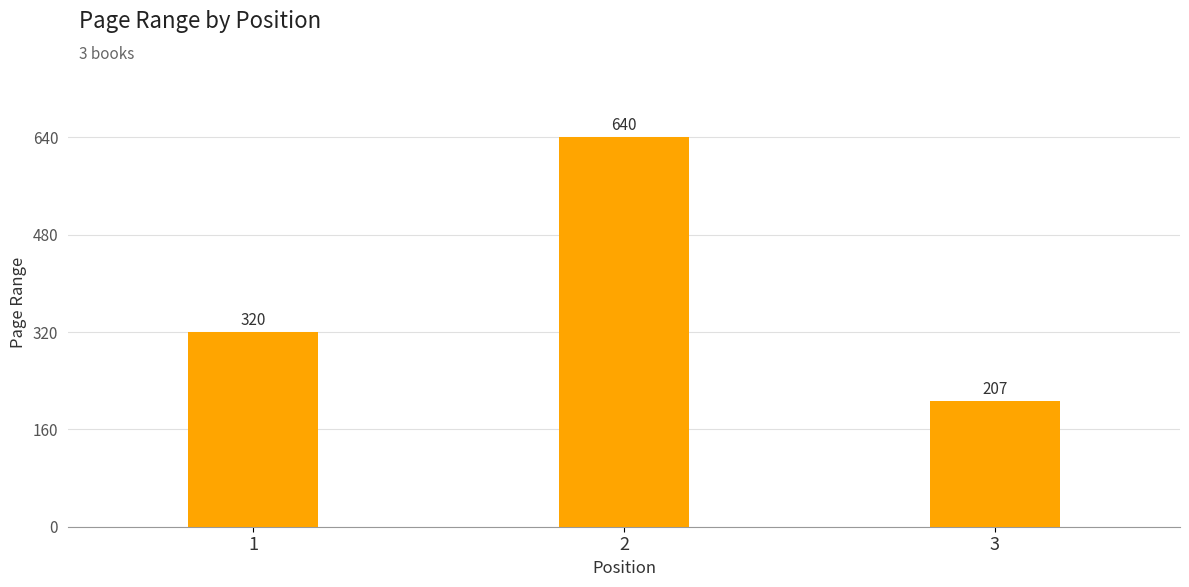

How many data points does each series have?

3